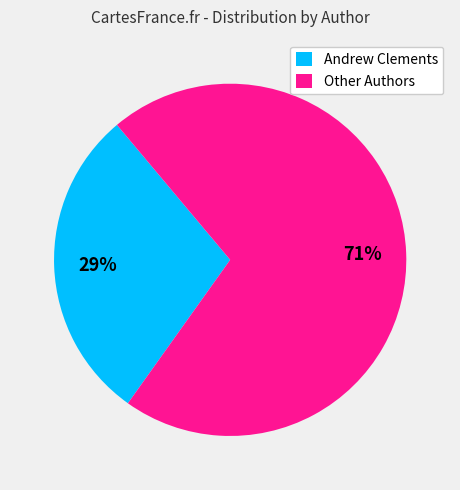

To the nearest percent, what is the difference between the largest and smallest slice percentages?

42%